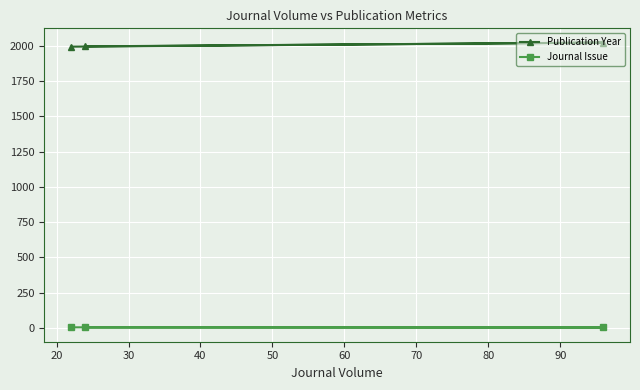

Which series has the largest total across all categories?

Publication Year